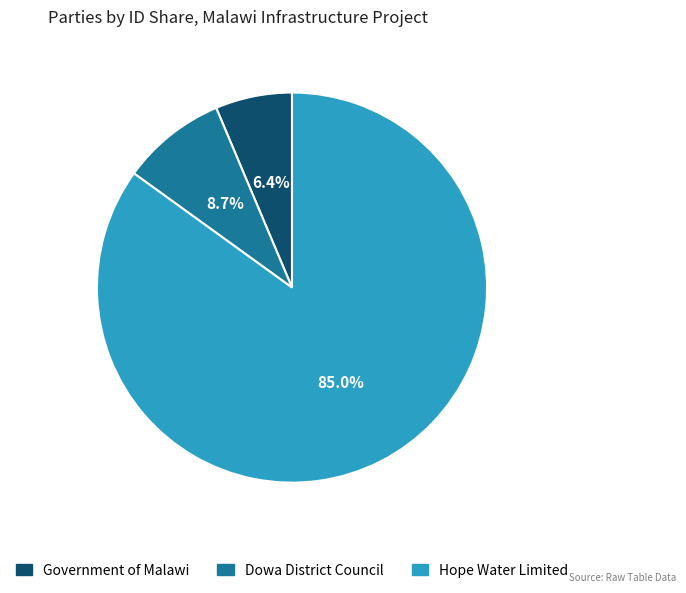

Count the number of slices in the pie.

3